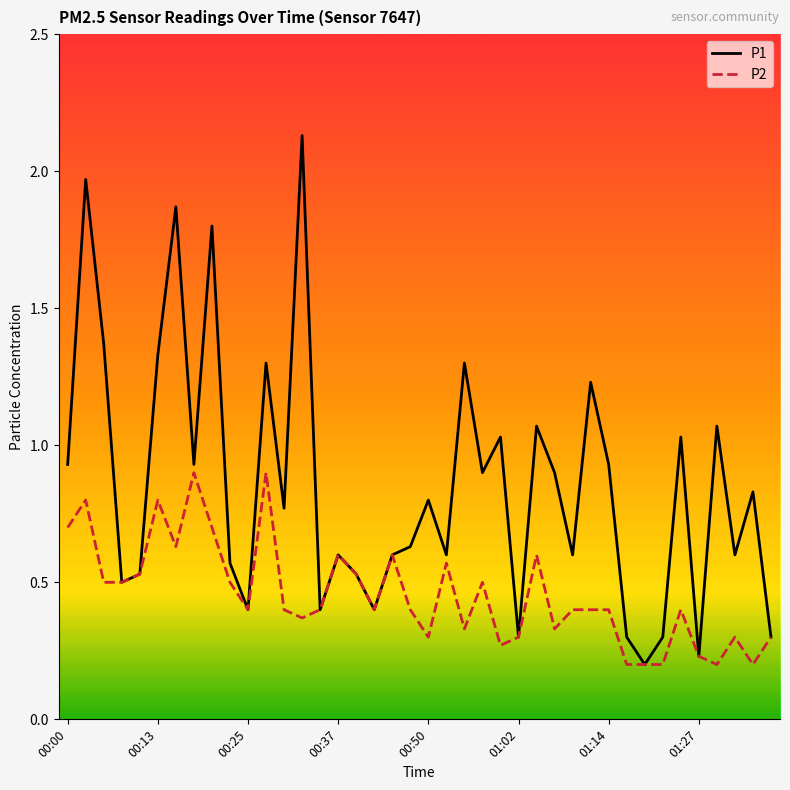

List the series in order of their peak value, lowest first.

P2, P1